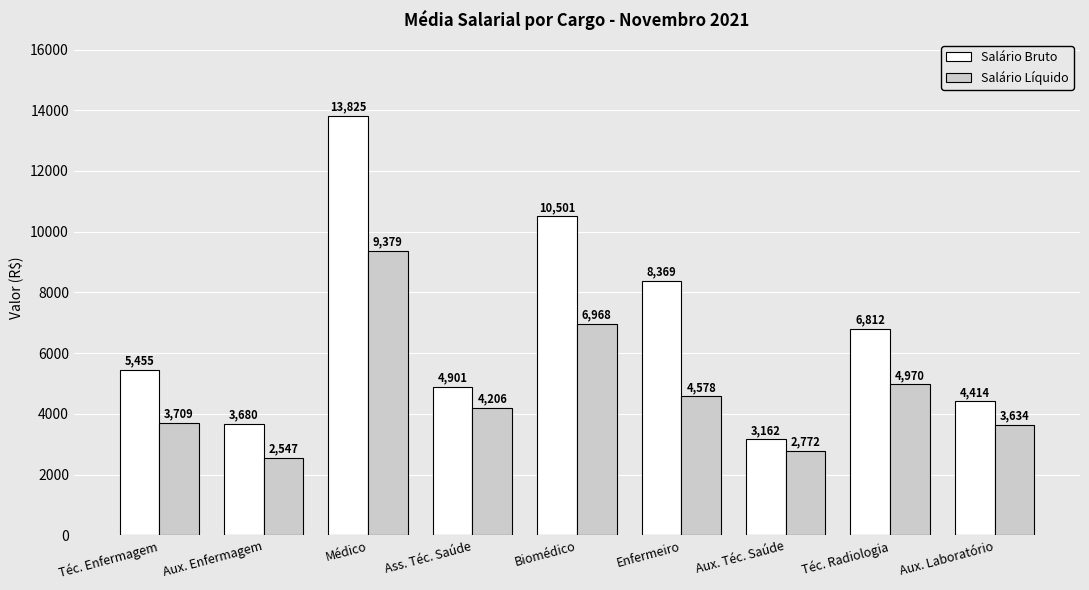

Is it true that Salário Líquido equals 2332.2 at Ass. Téc. Saúde?

False